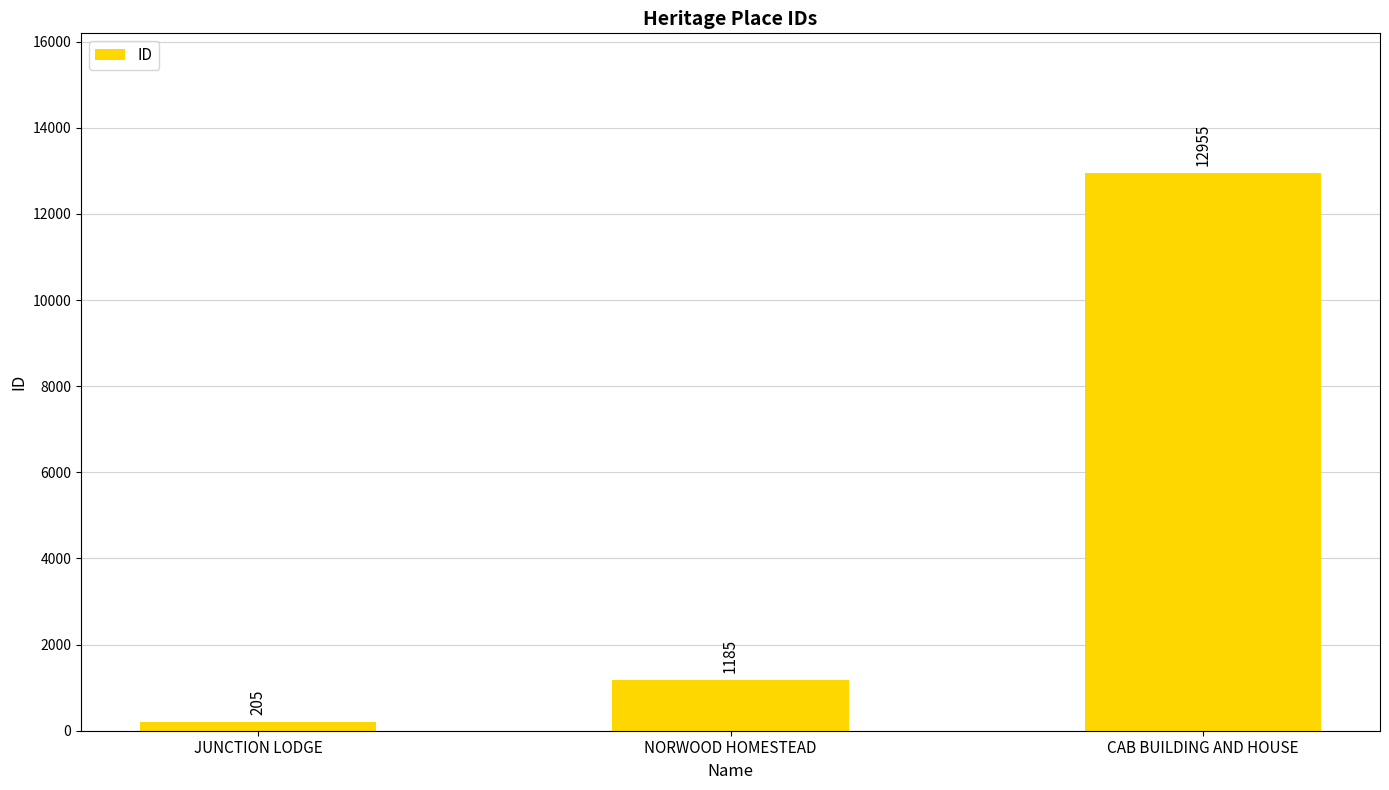

How many categories are shown in the chart?

3